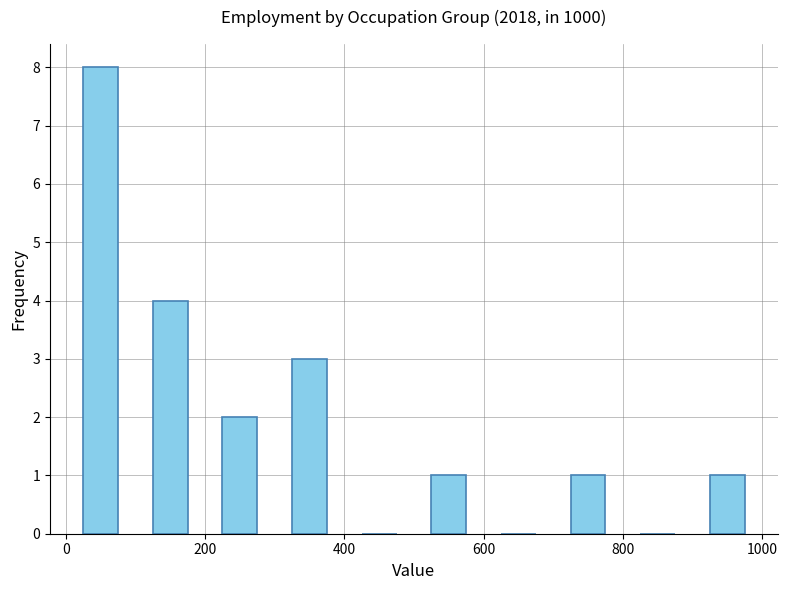

Reading left to right, transcribe this chart: for each bar, give the range it covers on the x-axis and its height. The values are not printed on the chart, so give them approximately, as read against the axis.

0 to 100: 8
100 to 200: 4
200 to 300: 2
300 to 400: 3
400 to 500: 0
500 to 600: 1
600 to 700: 0
700 to 800: 1
800 to 900: 0
900 to 1000: 1